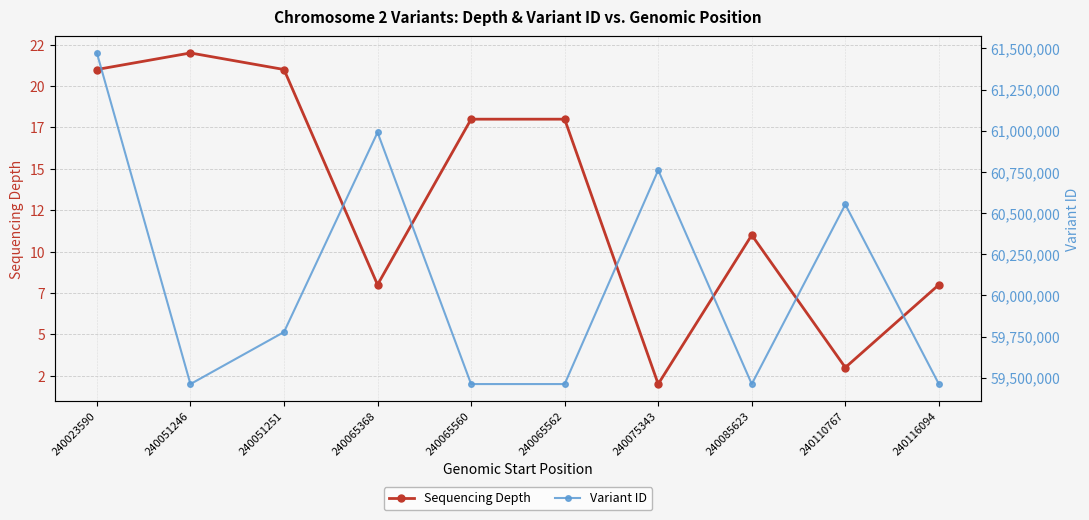

The Variant ID series shows 59461238 at 240085623. True or false?

True